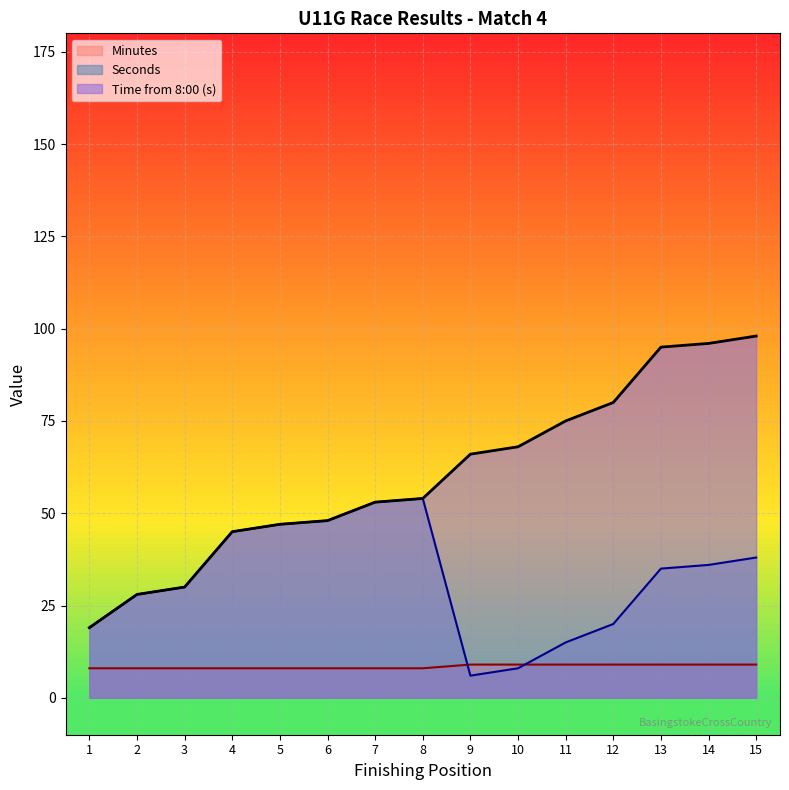

List the series in order of their overall mean, highest first.

Time from 8:00 (s), Seconds, Minutes